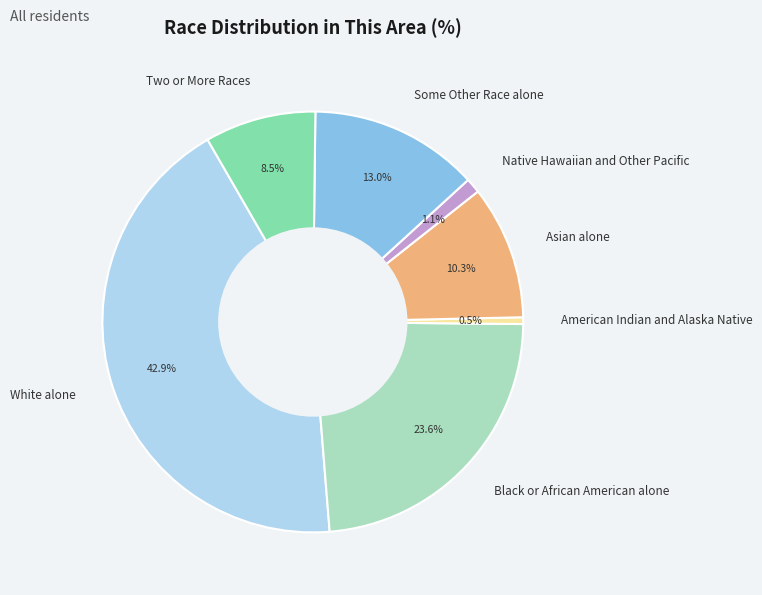

How many slices are in this pie chart?

7